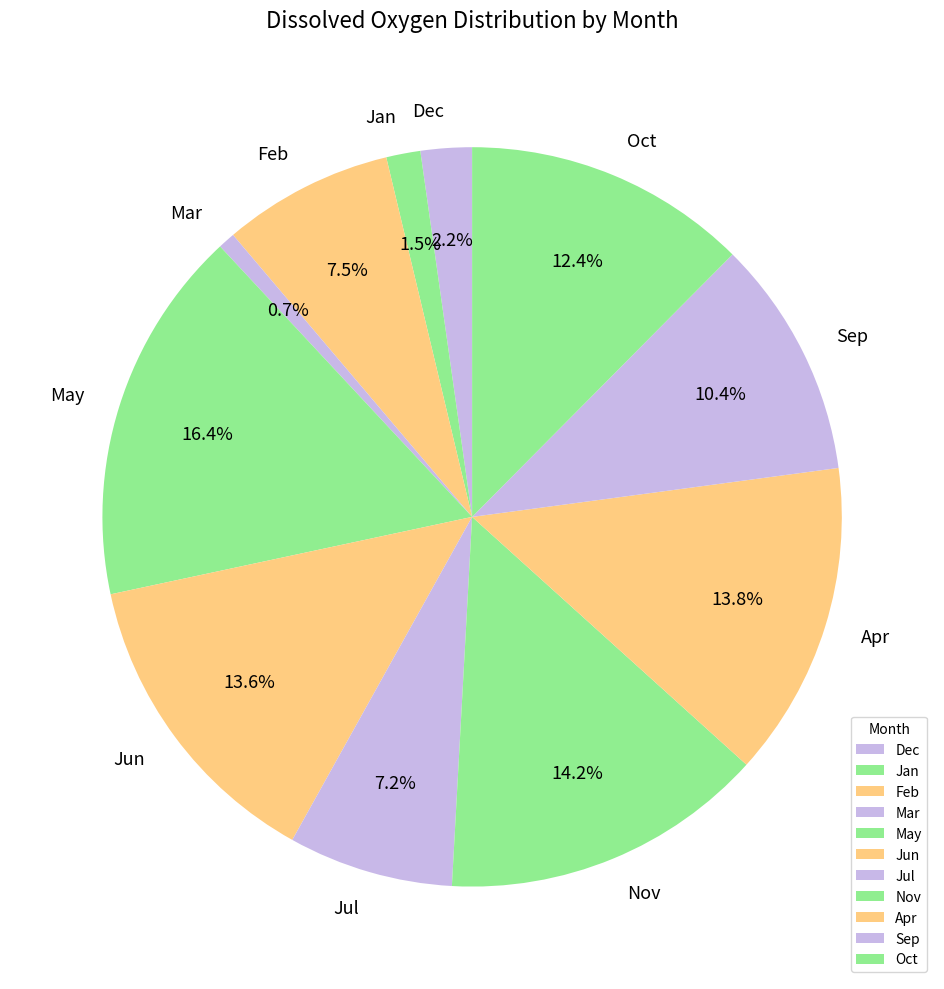

Is there a majority slice in this chart?

No